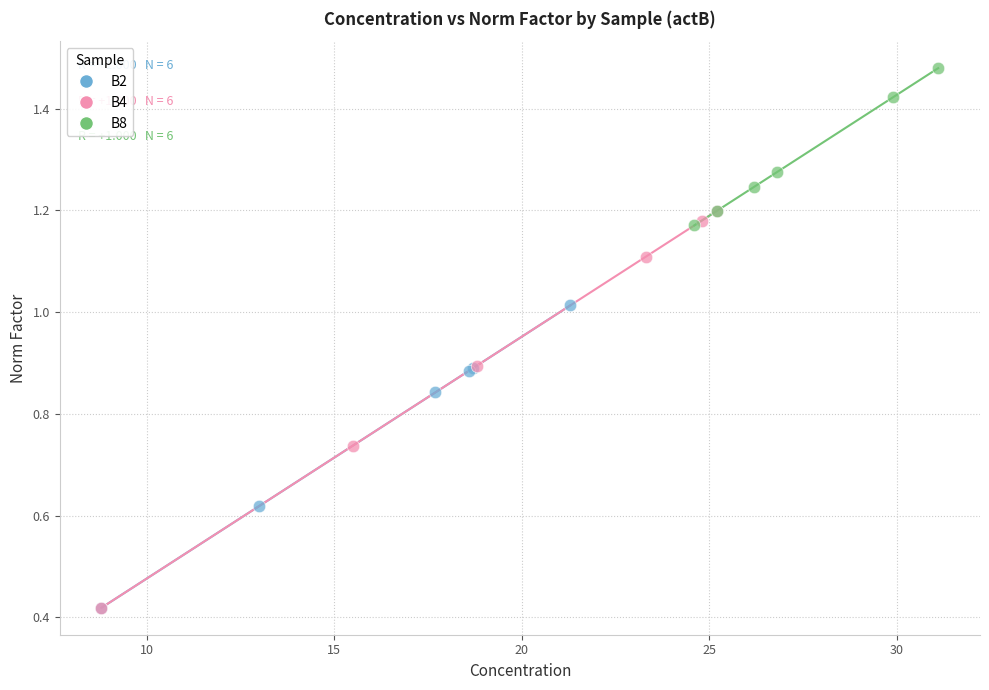

Which series reaches the maximum Y coordinate?

B8